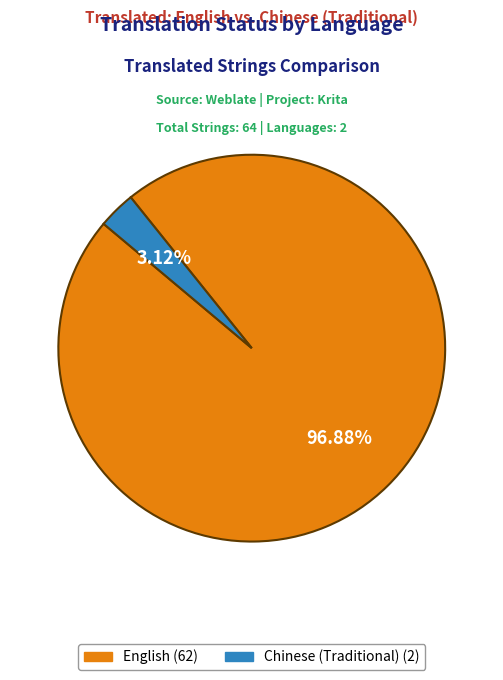

Which category has the biggest portion of the pie?

English